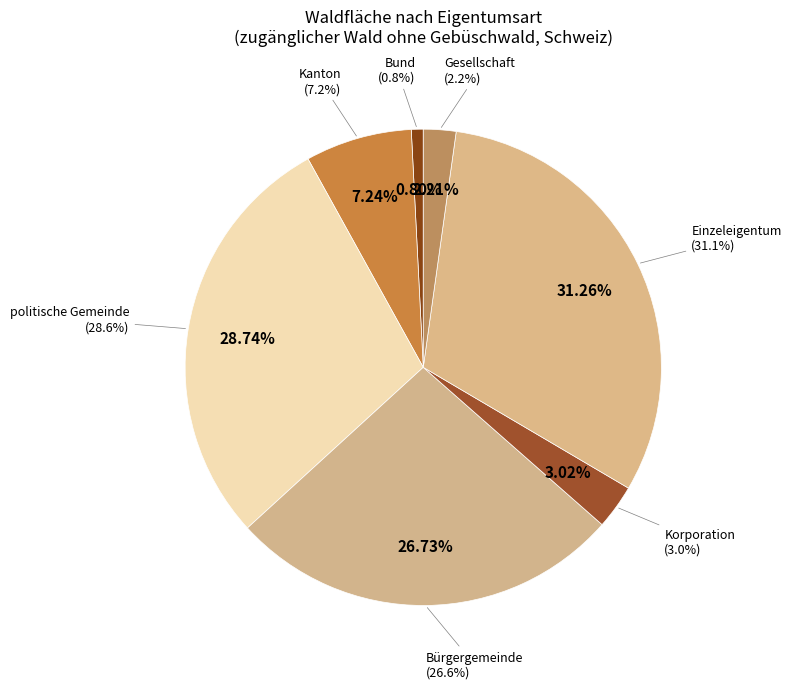

What is the smallest slice in the pie chart?

Bund